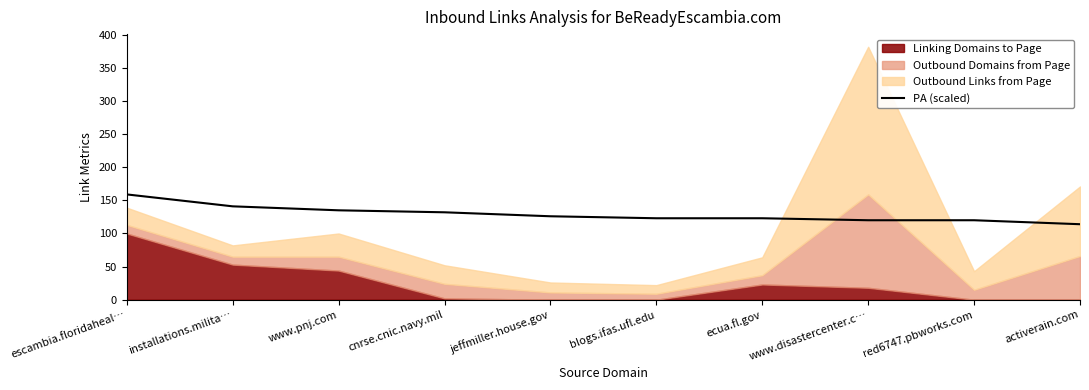

Approximately how many times larger is the value at ecua.fl.gov compared to red6747.pbworks.com?

1.0